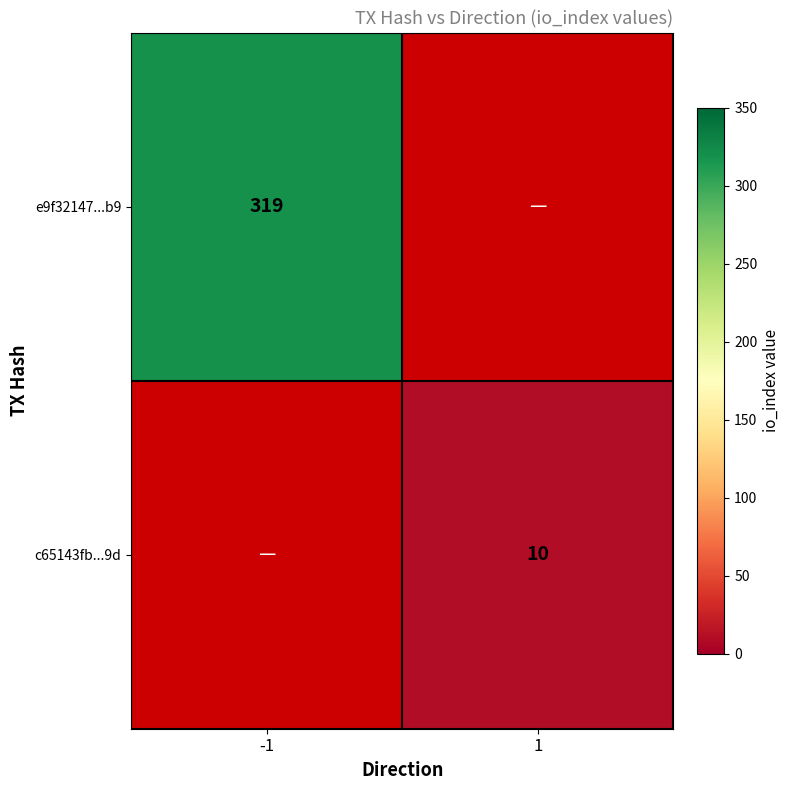

The e9f32147...b9 series shows 319 at -1. True or false?

True